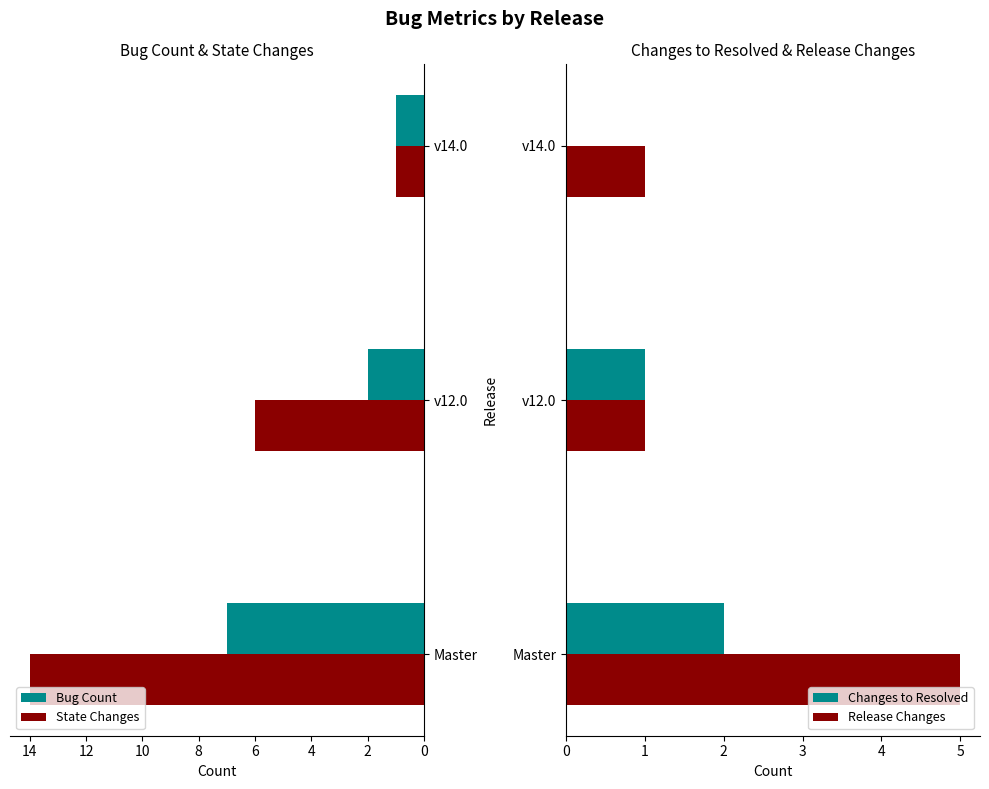

How many series are shown in this chart?

4